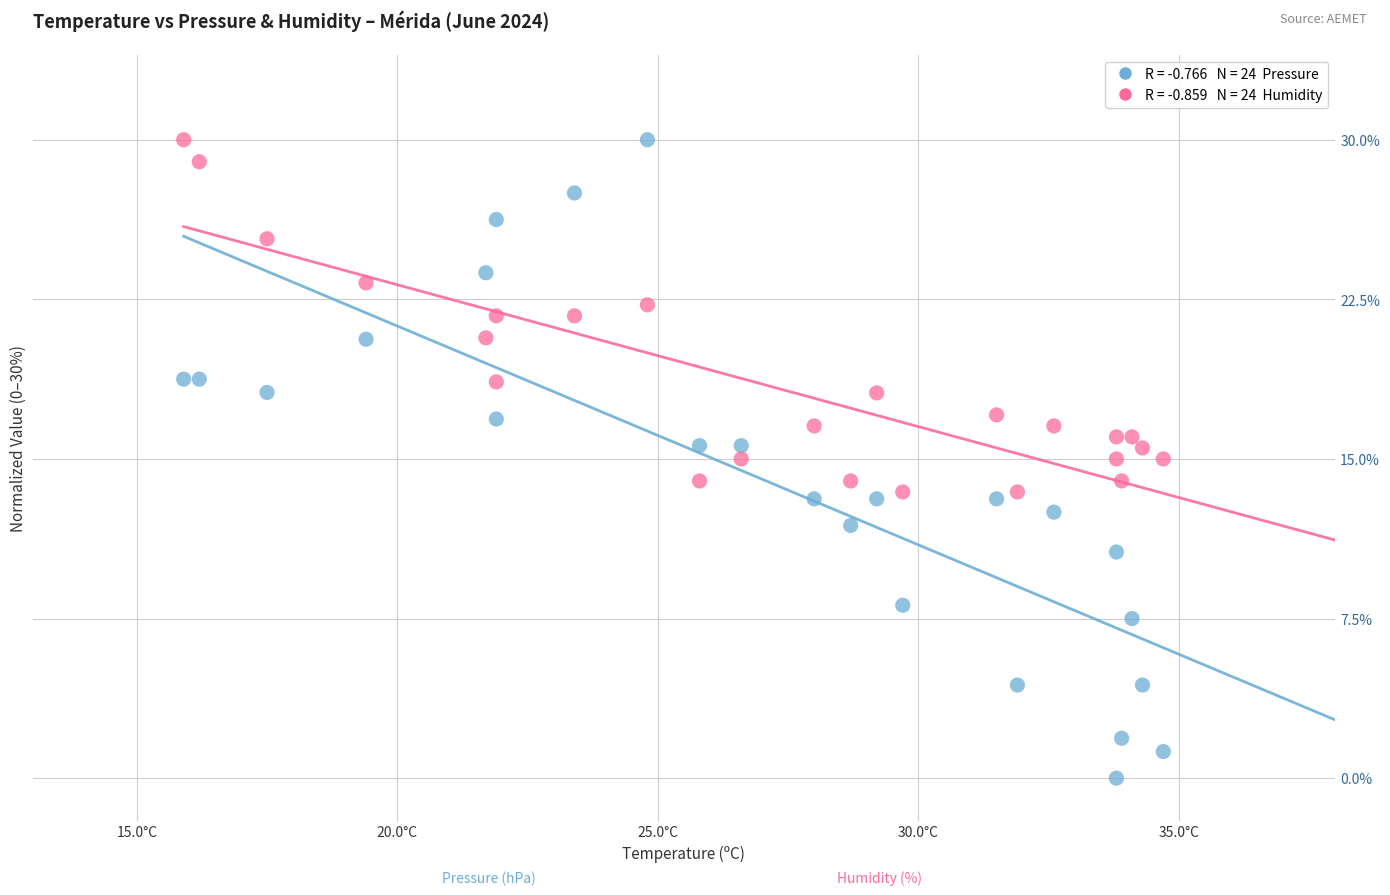

Across all data points, what is the range of X values (max minus min)?

18.8